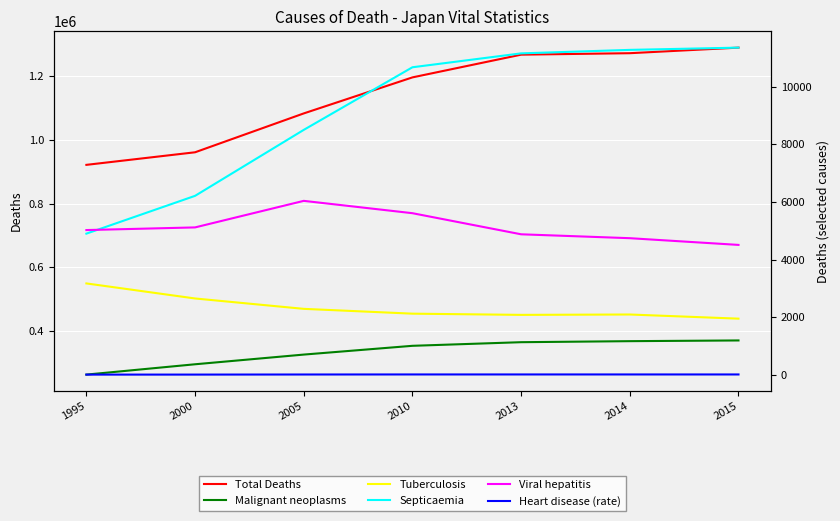

Reading left to right, extract all data points from this chart.

Total Deaths: 1995=922139.0	2000=961653.0	2005=1083796.0	2010=1197014.0	2013=1268438.0	2014=1273025.0	2015=1290510.0
Malignant neoplasms: 1995=263022.0	2000=295484.0	2005=325941.0	2010=353499.0	2013=364873.0	2014=368106.0	2015=370362.0
Tuberculosis: 1995=3178.0	2000=2656.0	2005=2296.0	2010=2129.0	2013=2087.0	2014=2100.0	2015=1956.0
Septicaemia: 1995=4905.0	2000=6216.0	2005=8504.0	2010=10676.0	2013=11158.0	2014=11279.0	2015=11357.0
Viral hepatitis: 1995=5029.0	2000=5121.0	2005=6042.0	2010=5614.0	2013=4882.0	2014=4747.0	2015=4514.0
Heart disease (rate): 1995=15.2	2000=15.8	2005=18.7	2010=20.5	2013=20.5	2014=20.4	2015=20.1